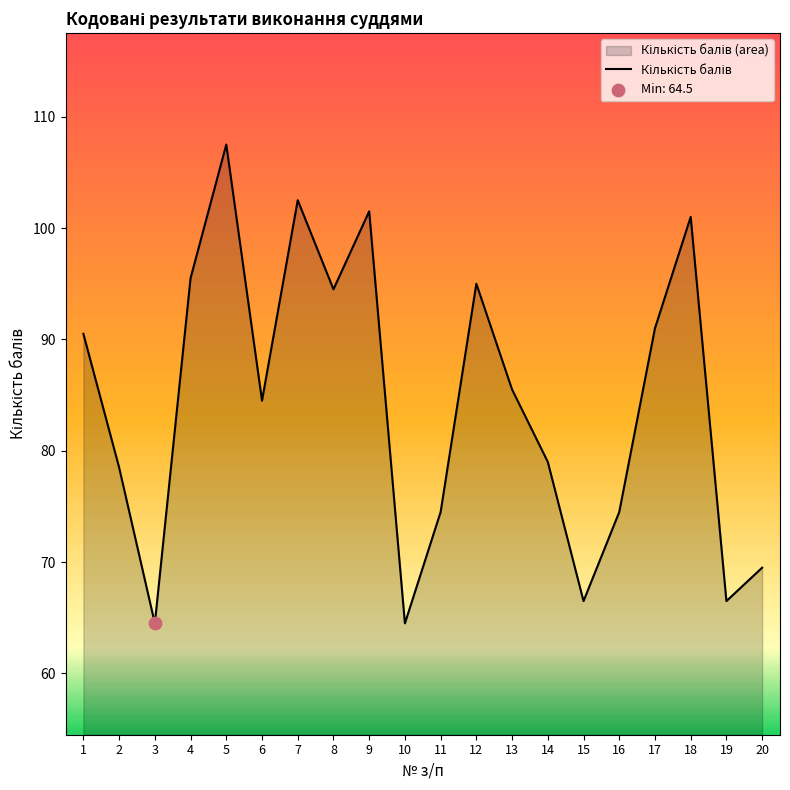

Between 3 and 12, which is larger?

12